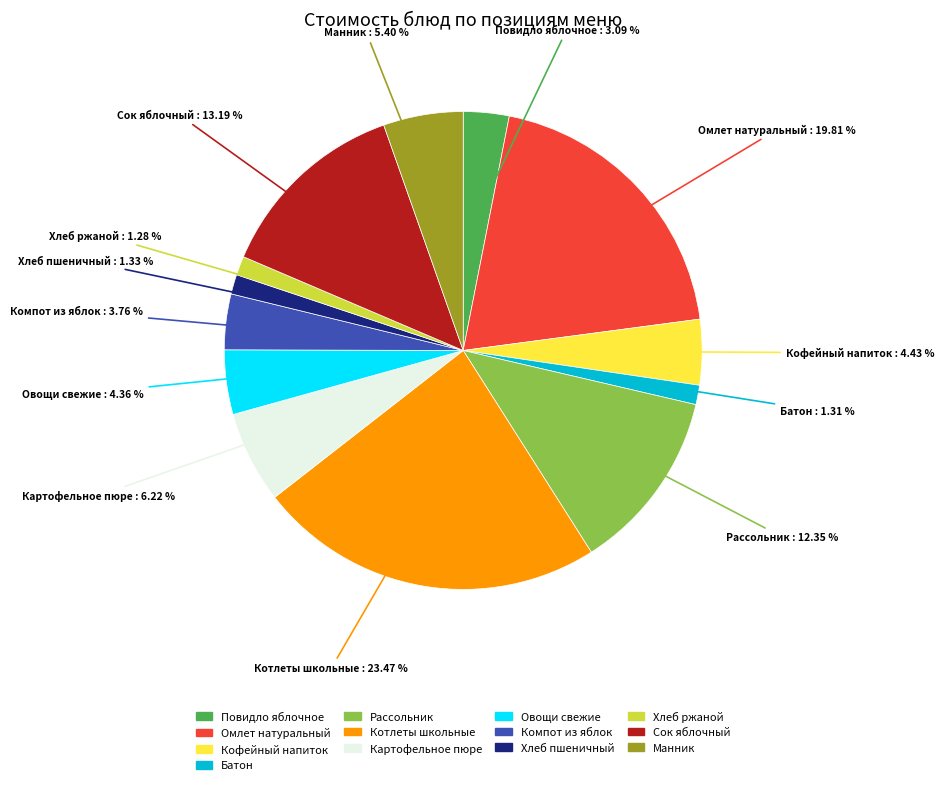

Is it true that Омлет натуральный is 9% of the pie?

False